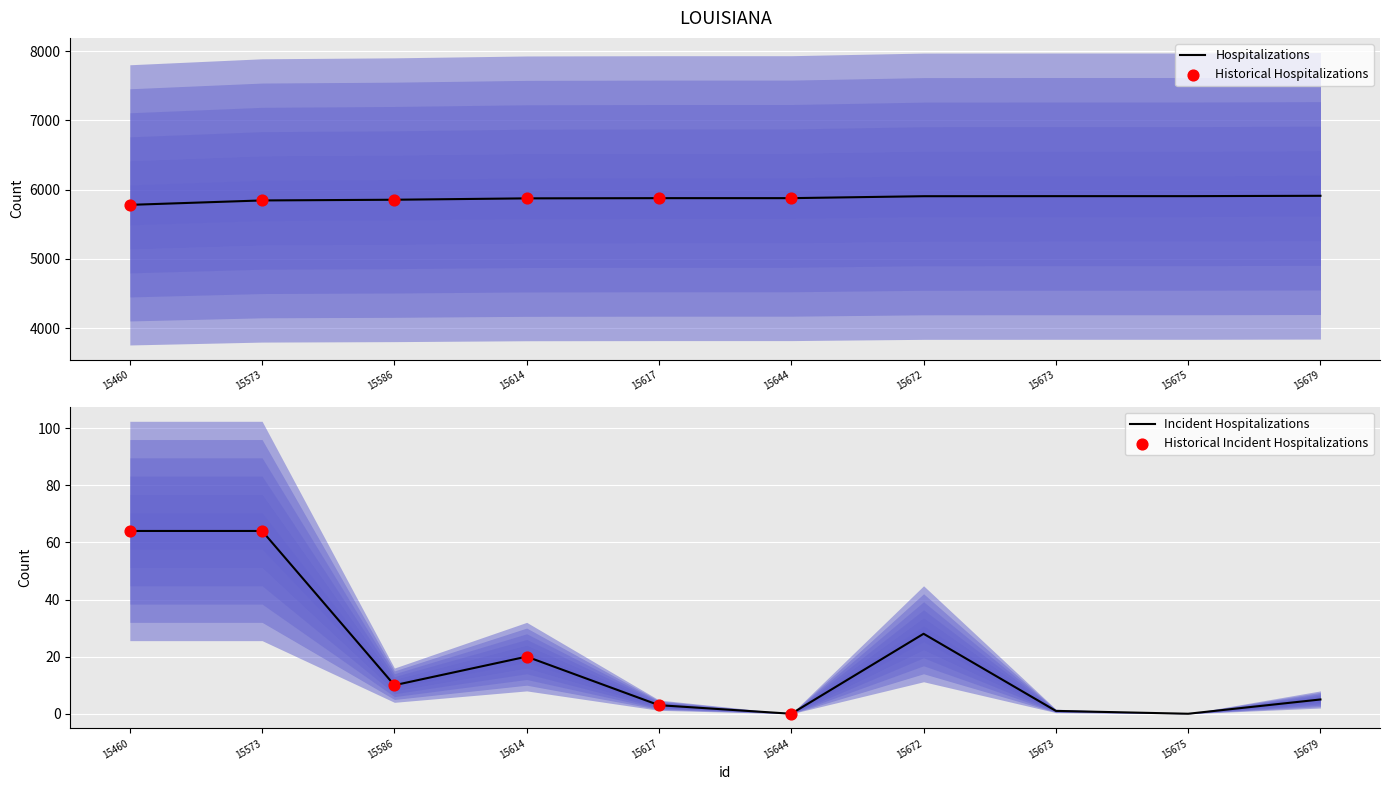

Which has a higher value, 15586 or 15675?

15675